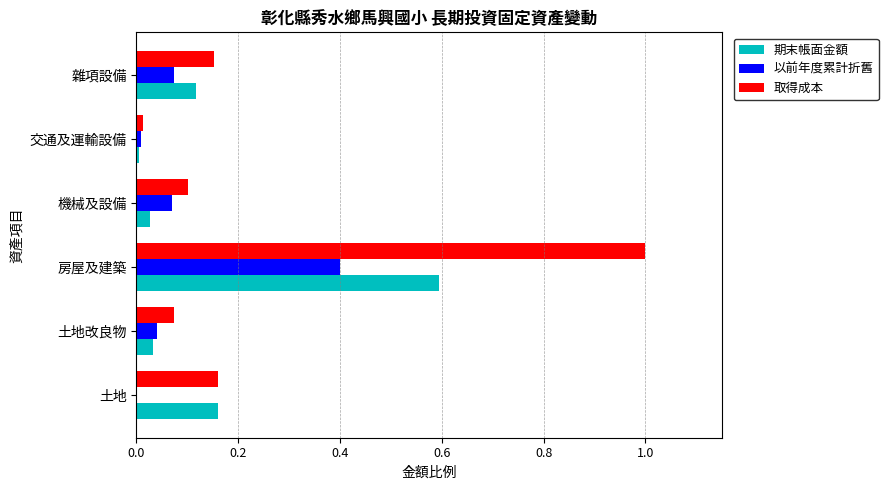

Between 房屋及建築 and 交通及運輸設備, which series saw the biggest shift?

取得成本